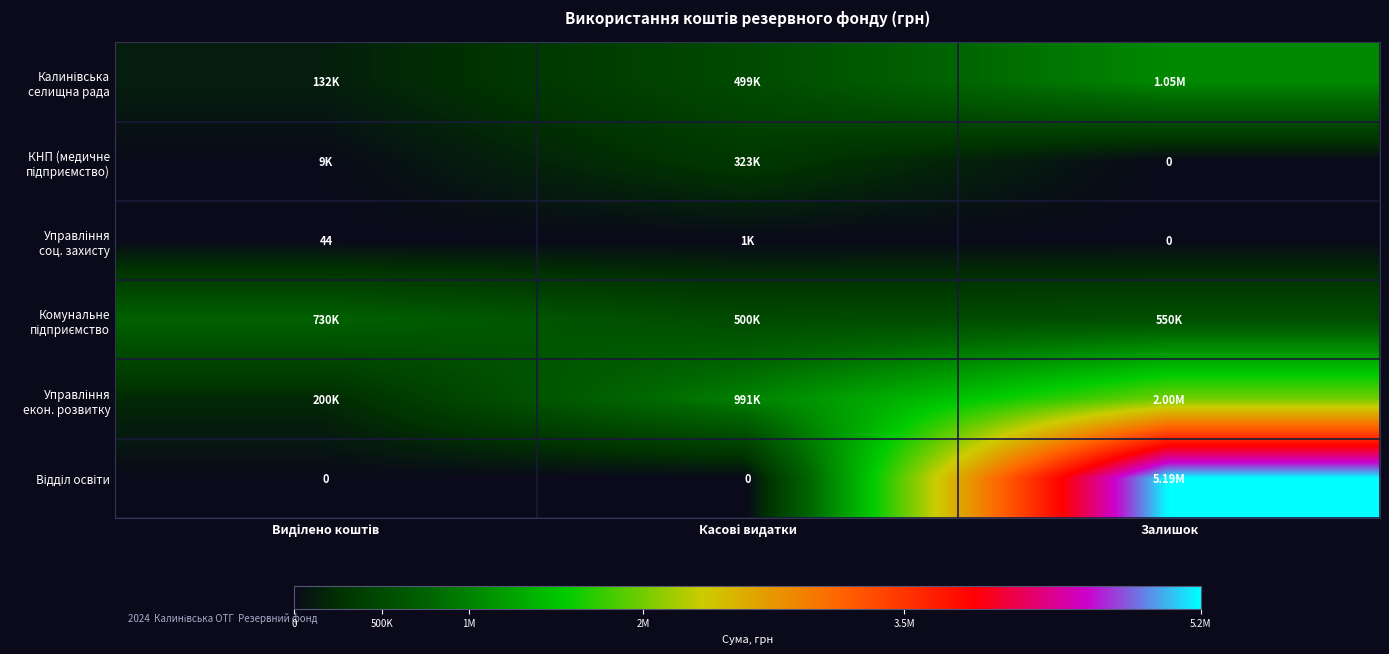

List the labels in order of Управління соц. захисту value, largest first.

Касові видатки, Виділено коштів, Залишок